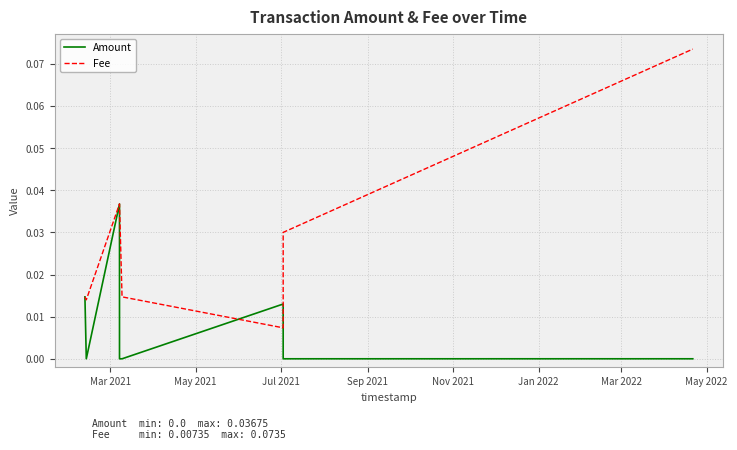

How many lines are shown in the chart?

2